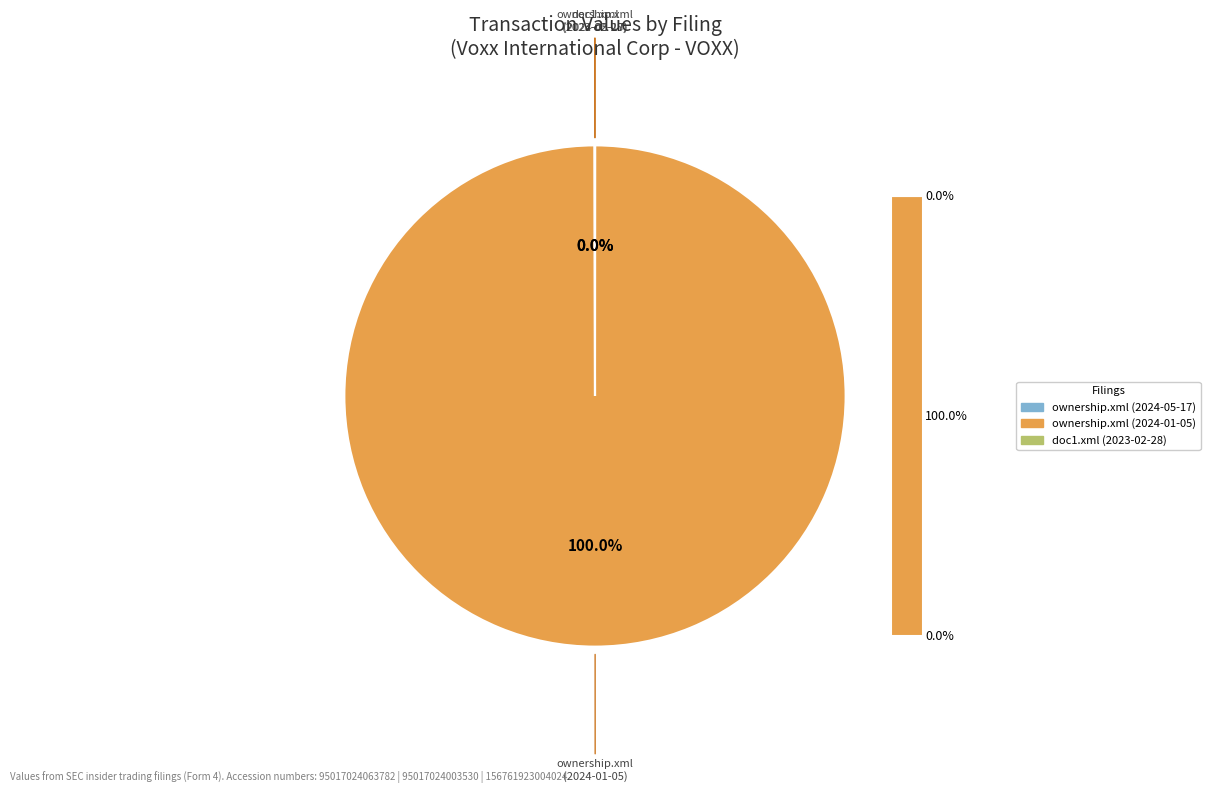

True or false: ownership.xml (2024-05-17) accounts for 10% of the total.

False